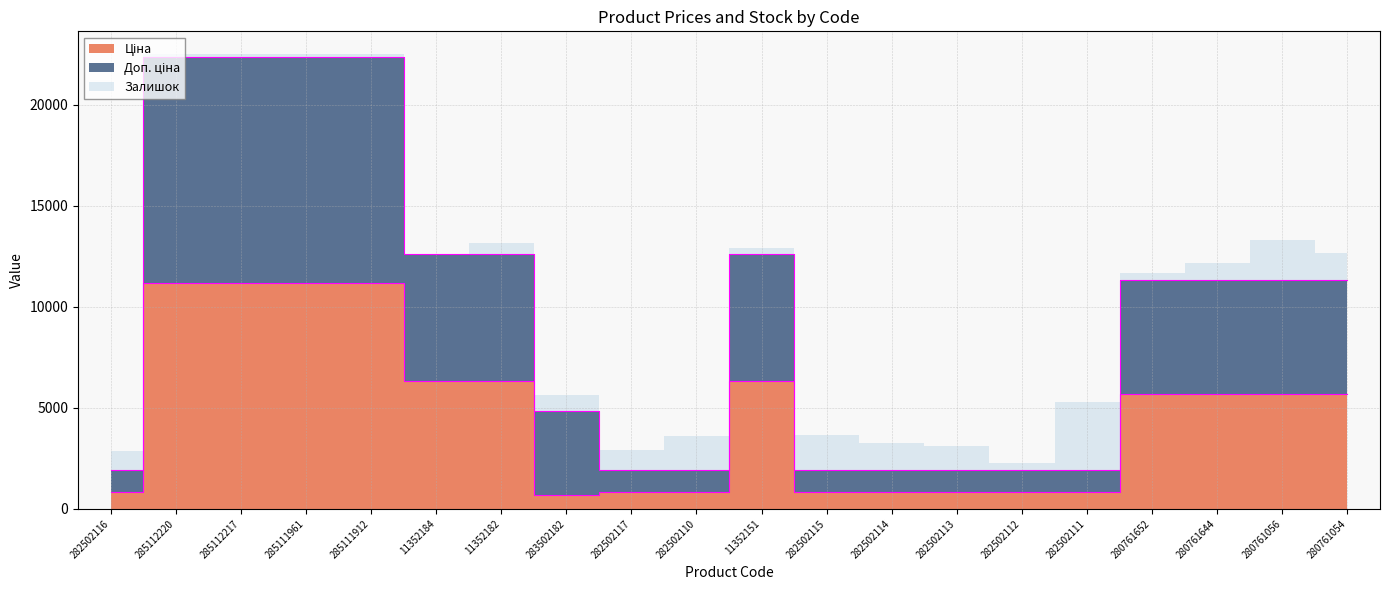

At which category does Ціна reach its first local valley?

283502182